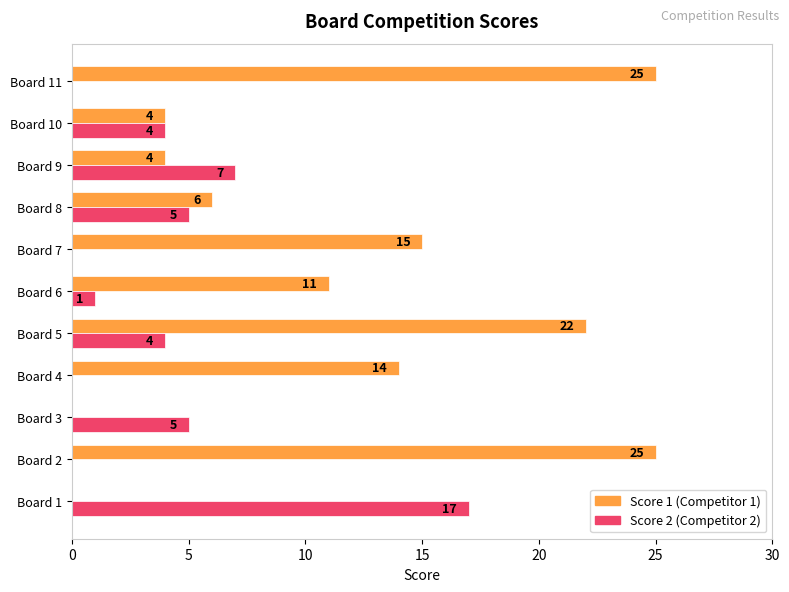

What is the total value across all series at Board 4?

14